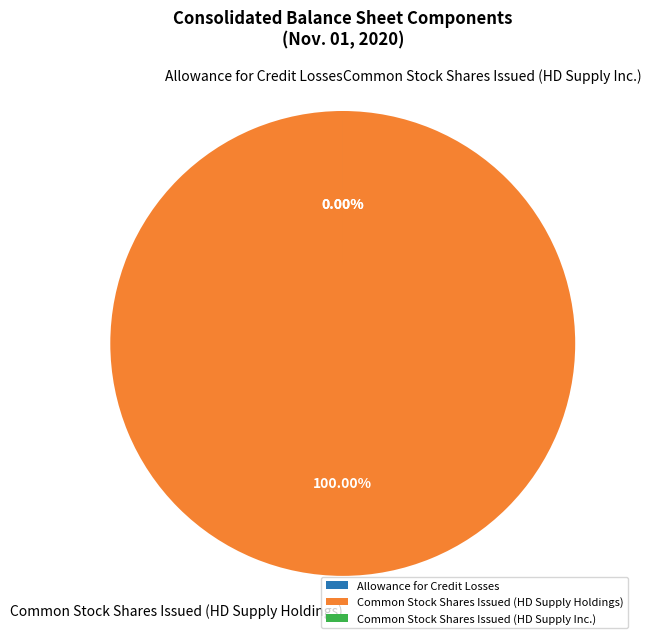

To the nearest percent, what is the combined percentage of Common stock shares authorized and Common stock shares issued?

100%